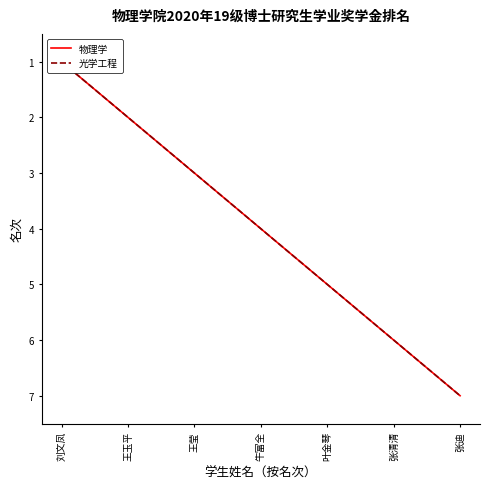

What value does the 物理学 series have at 张迪?

7